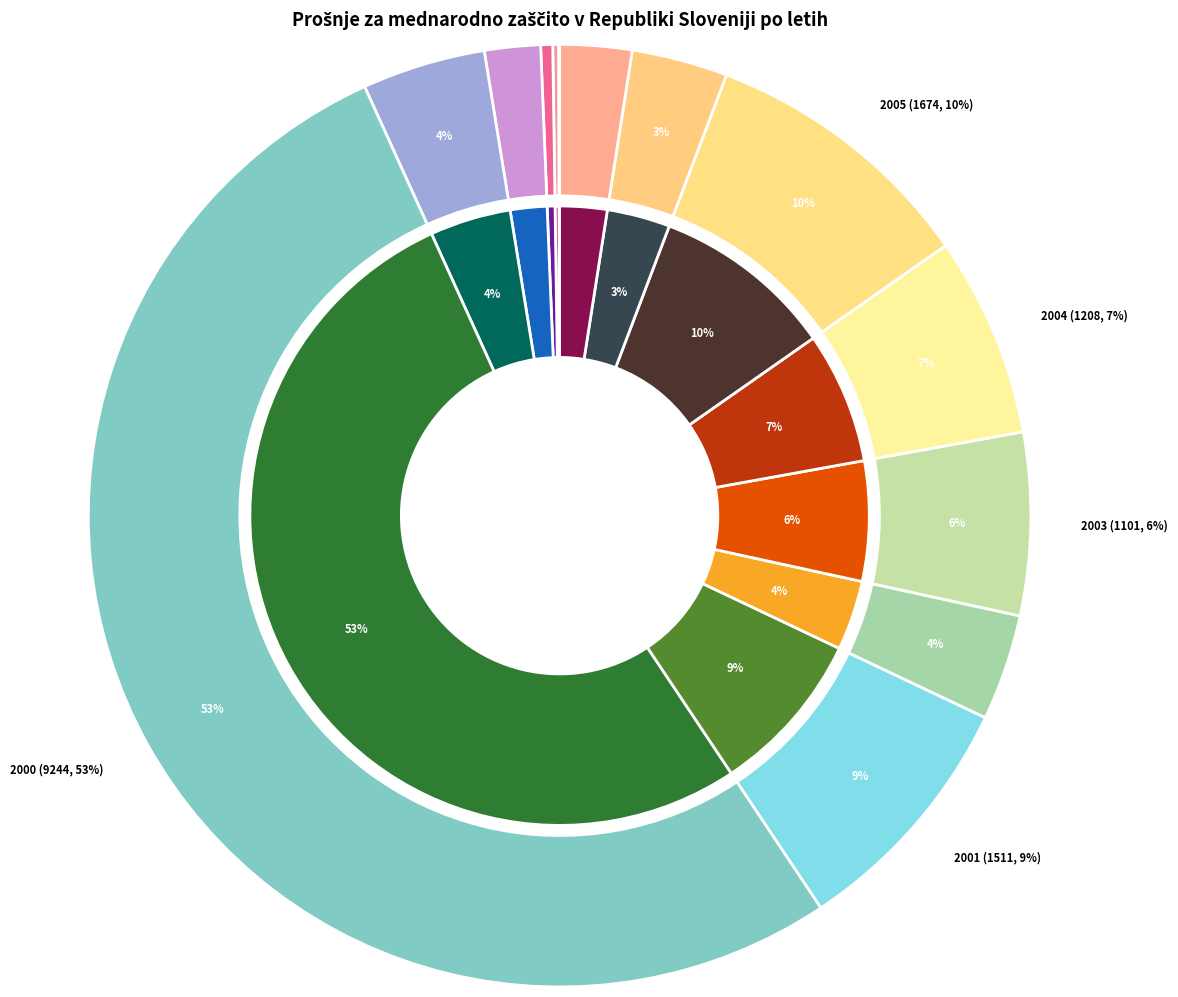

Which slice is the smallest?

1995